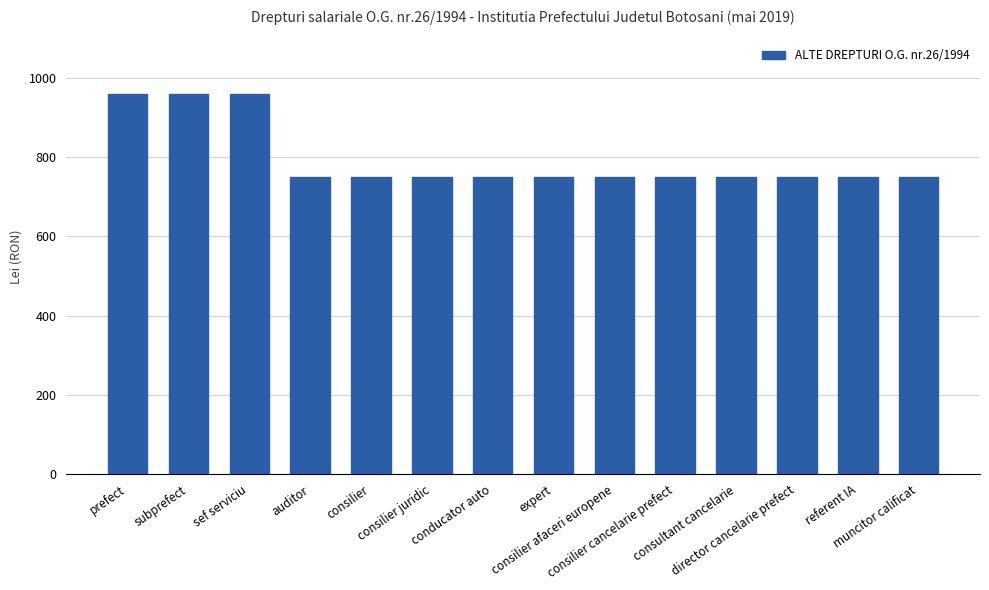

What is the average value?

795